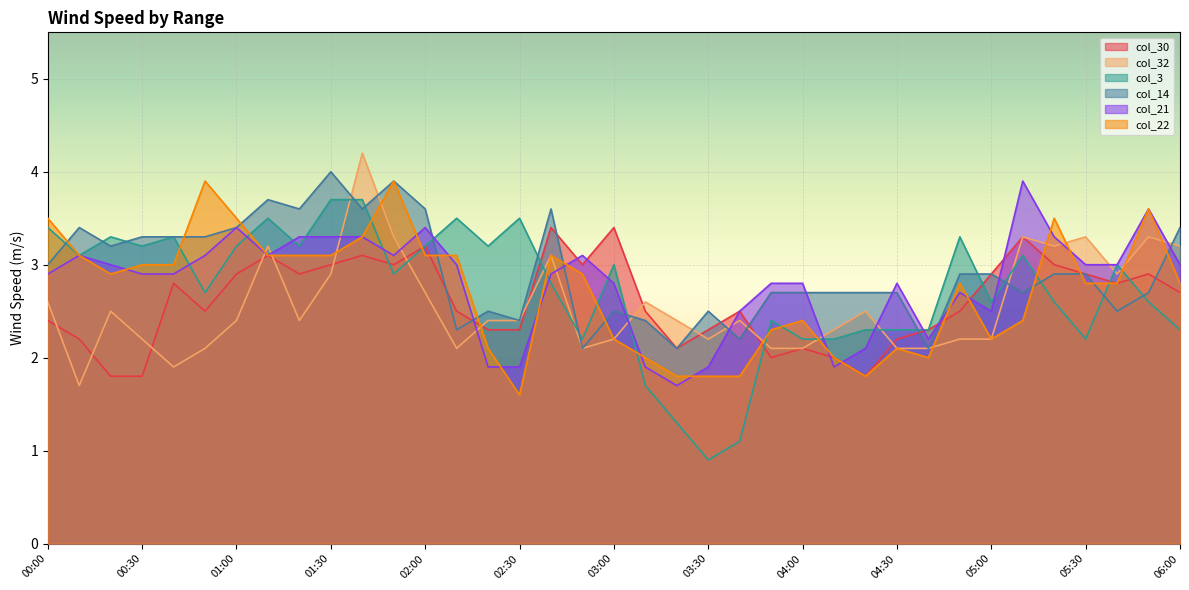

Which category has the highest value in the col_3 series?

01:30